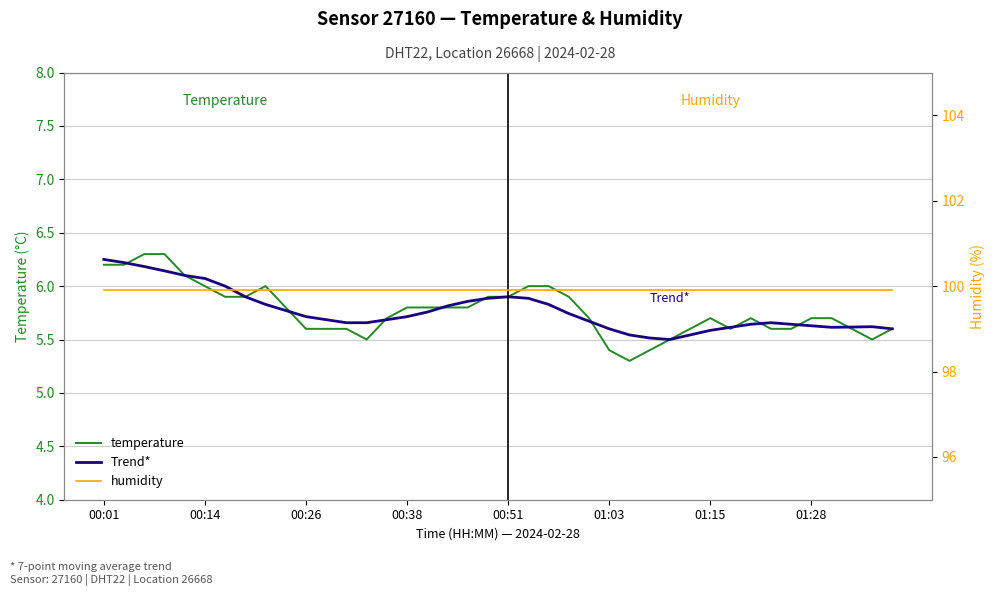

True or false: humidity and temperature intersect in this chart.

False